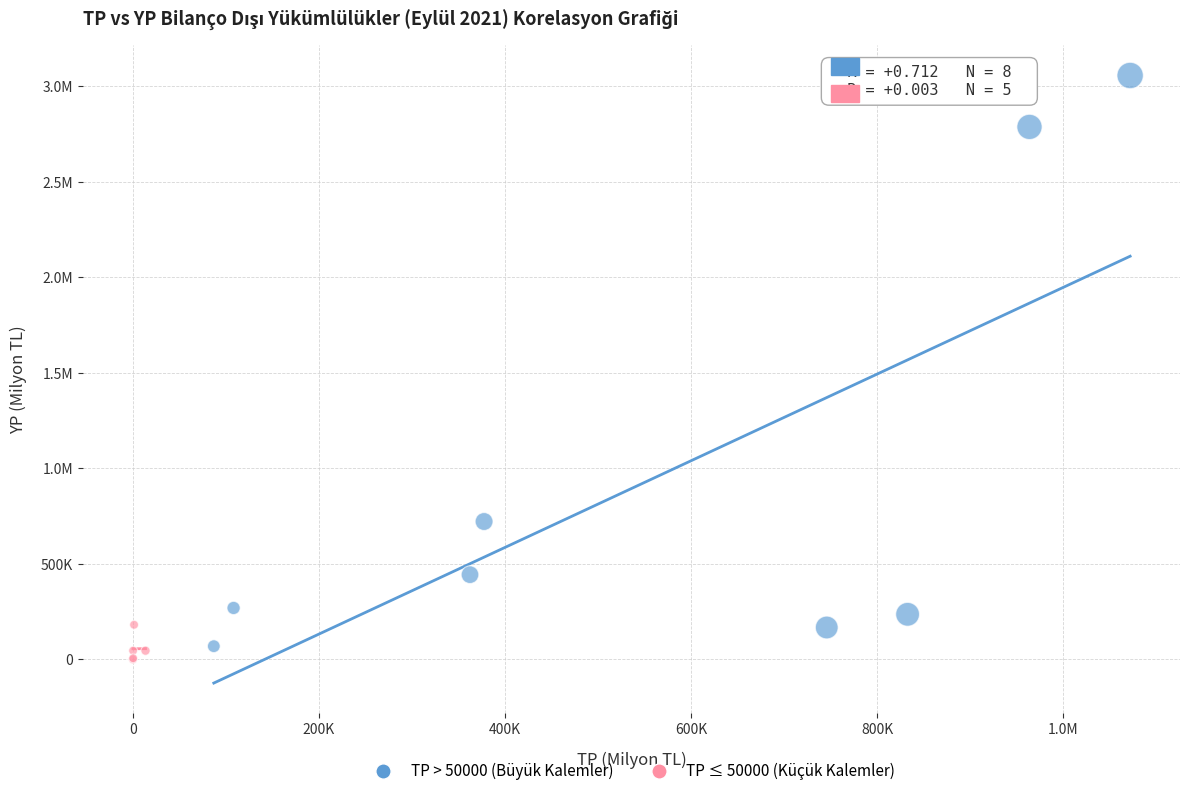

What are all the series names shown in the legend?

TP > 50000 (Büyük Kalemler), TP ≤ 50000 (Küçük Kalemler)